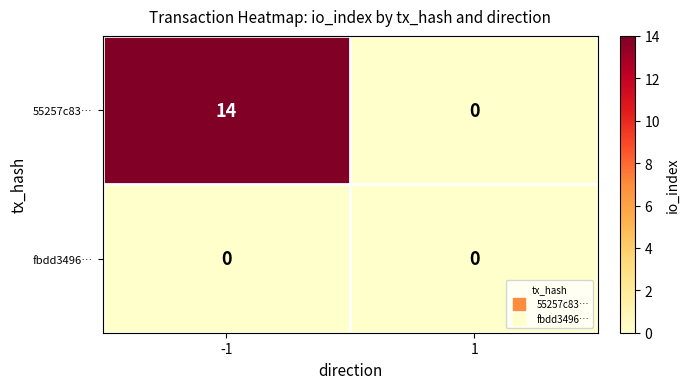

What is the spread (max minus min) of values at -1?

14